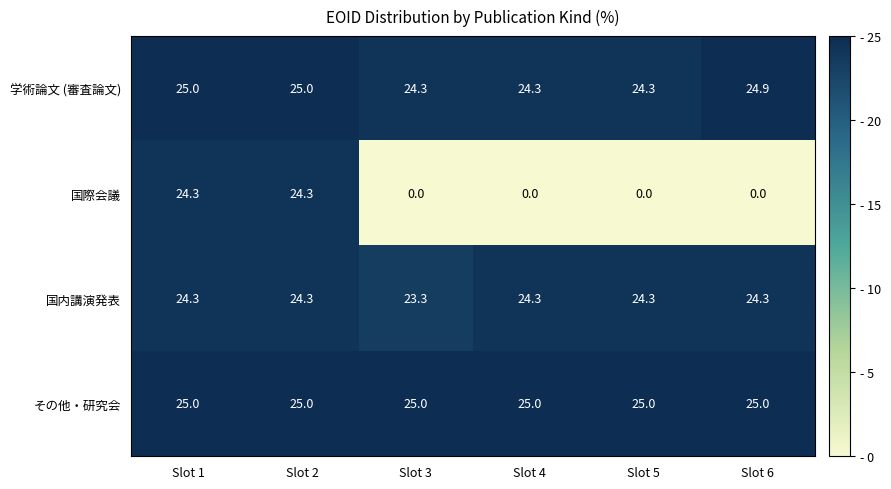

How many 国内講演発表 values are between 24 and 25?

5